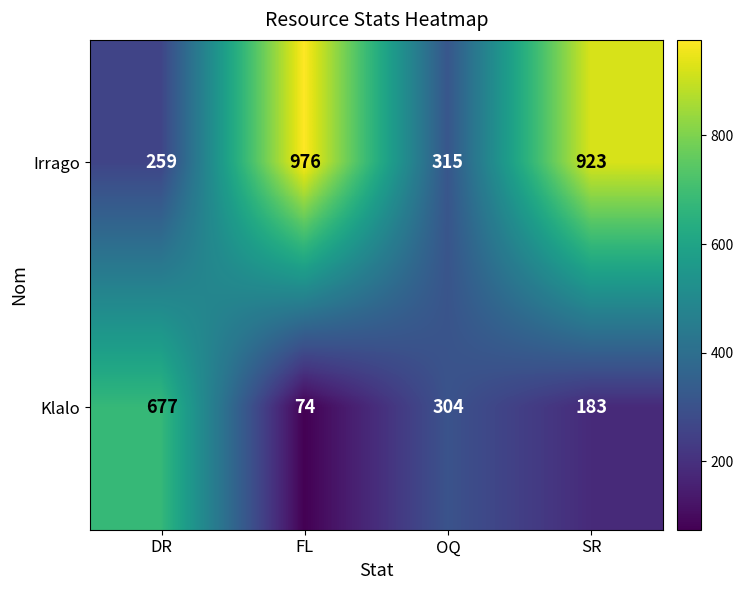

Reading right to left, what are all the values shown in this chart?

Irrago: 923	315	976	259
Klalo: 183	304	74	677